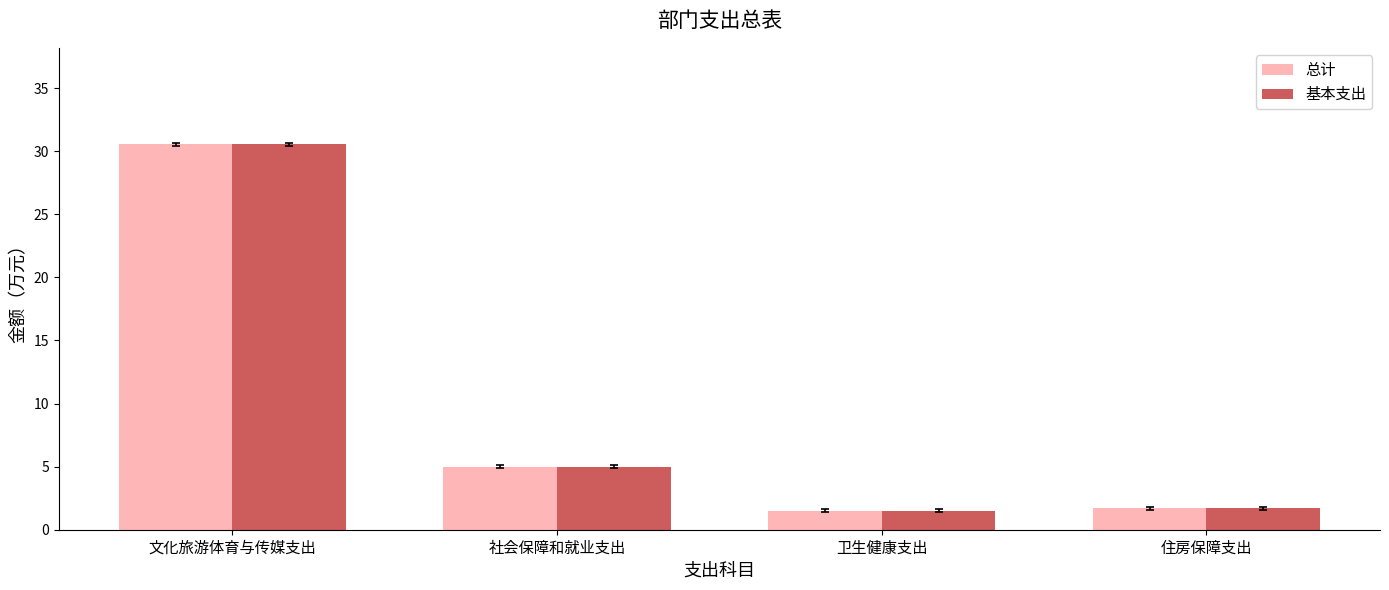

True or false: 基本支出 has a value of 30.6 at 文化旅游体育与传媒支出.

True